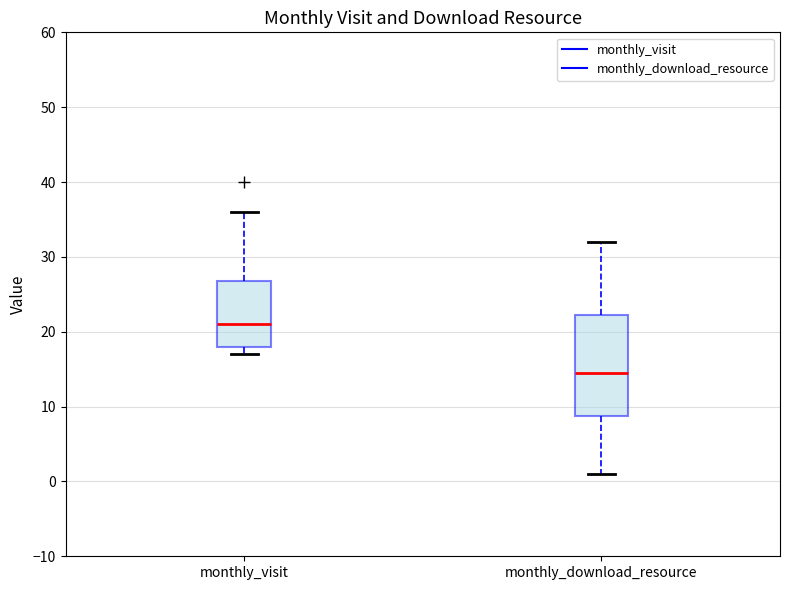

Reading left to right, transcribe this box plot: for each box, give where its median line is, the range the box spans, and where its two whiskers end, as read against the y-axis. The values are not printed on the chart, so give them approximately, as read against the axis.

monthly_visit: median 21, box 18 to 27, whiskers 17 to 36
monthly_download_resource: median 15, box 9 to 22, whiskers 1 to 32